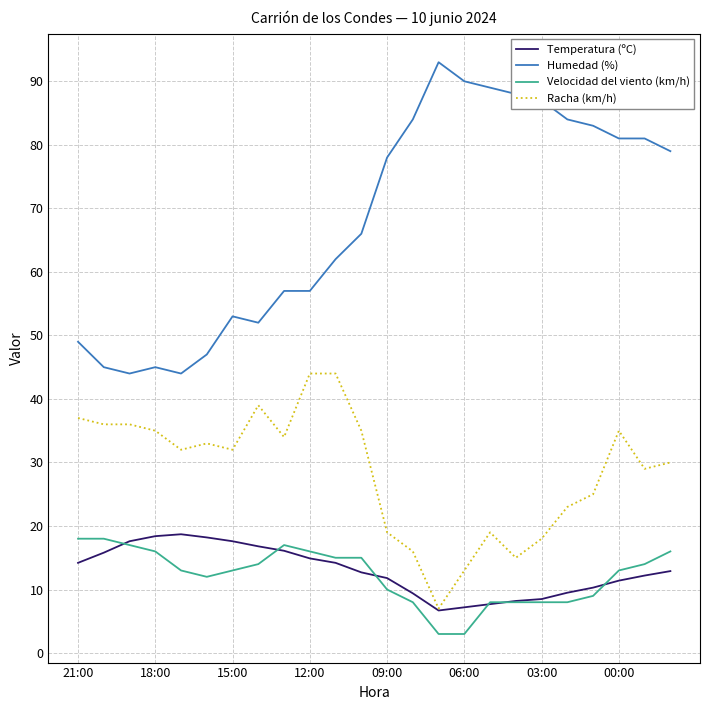

Which series has the largest total across all categories?

Humedad (%)